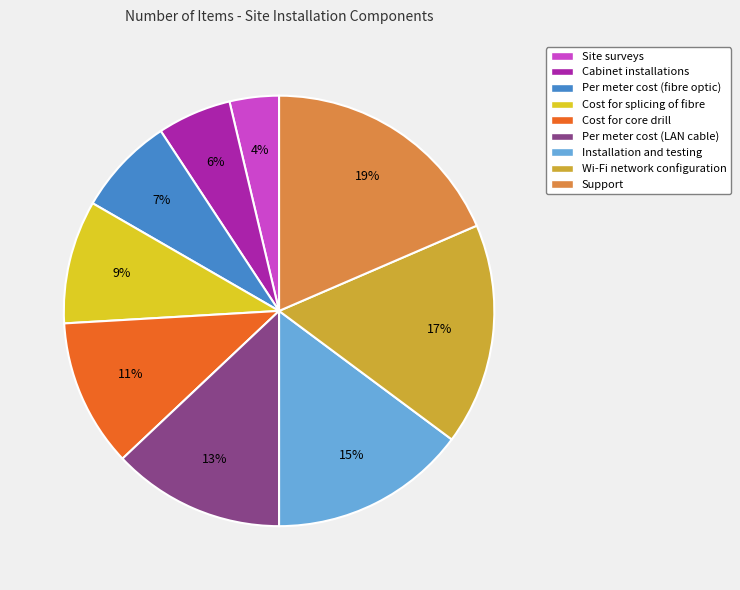

How many slices are in this pie chart?

9